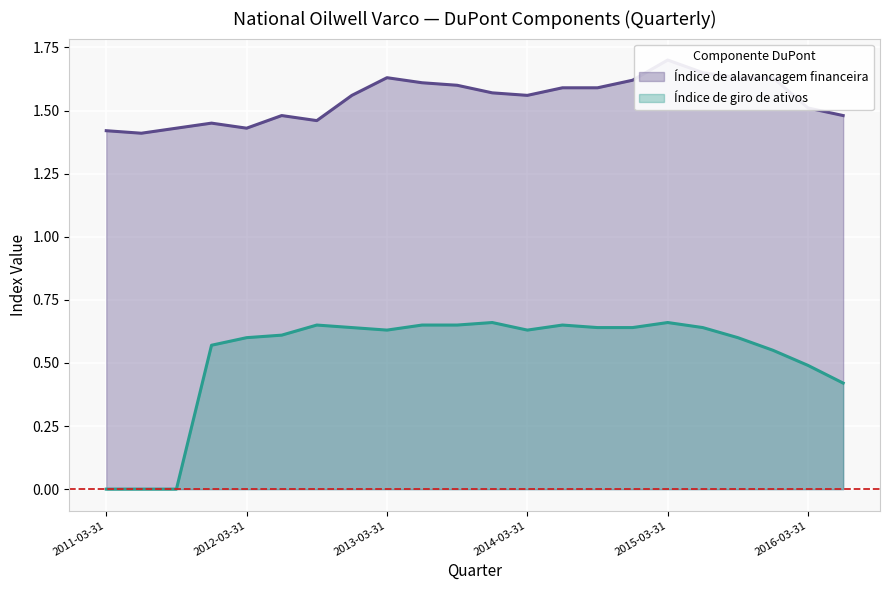

Reading left to right, transcribe all the data shown in this chart.

Índice de alavancagem financeira: 1.4	1.4	1.4	1.4	1.4	1.5	1.5	1.6	1.6	1.6	1.6	1.6	1.6	1.6	1.6	1.6	1.7	1.6	1.6	1.6	1.5	1.5
Índice de giro de ativos: 0.0	0.0	0.0	0.6	0.6	0.6	0.7	0.6	0.6	0.7	0.7	0.7	0.6	0.7	0.6	0.6	0.7	0.6	0.6	0.6	0.5	0.4